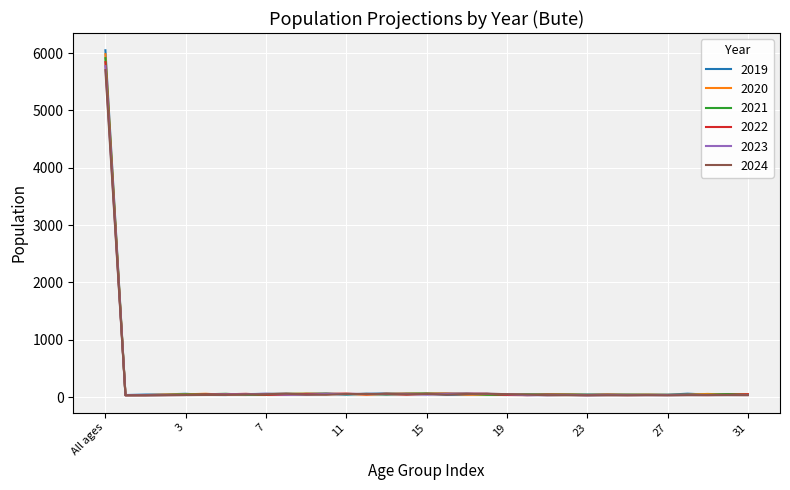

Rank the series by their average value, from lowest to highest.

2024, 2023, 2022, 2021, 2020, 2019